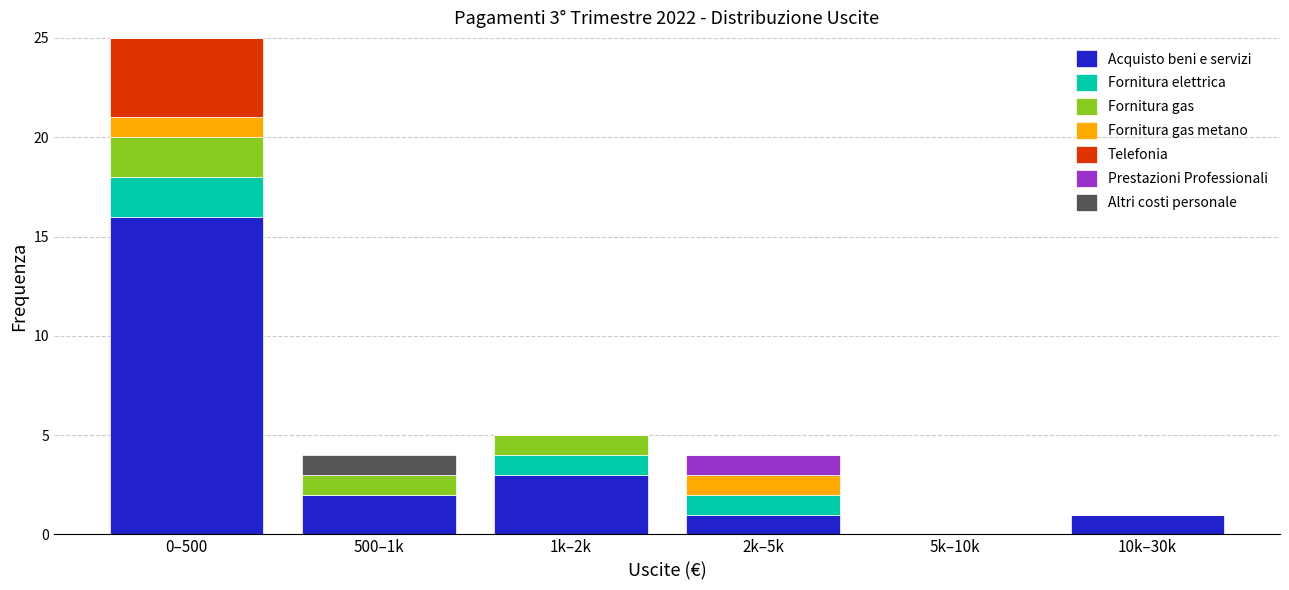

At which category is the sum across all series the highest?

0–500